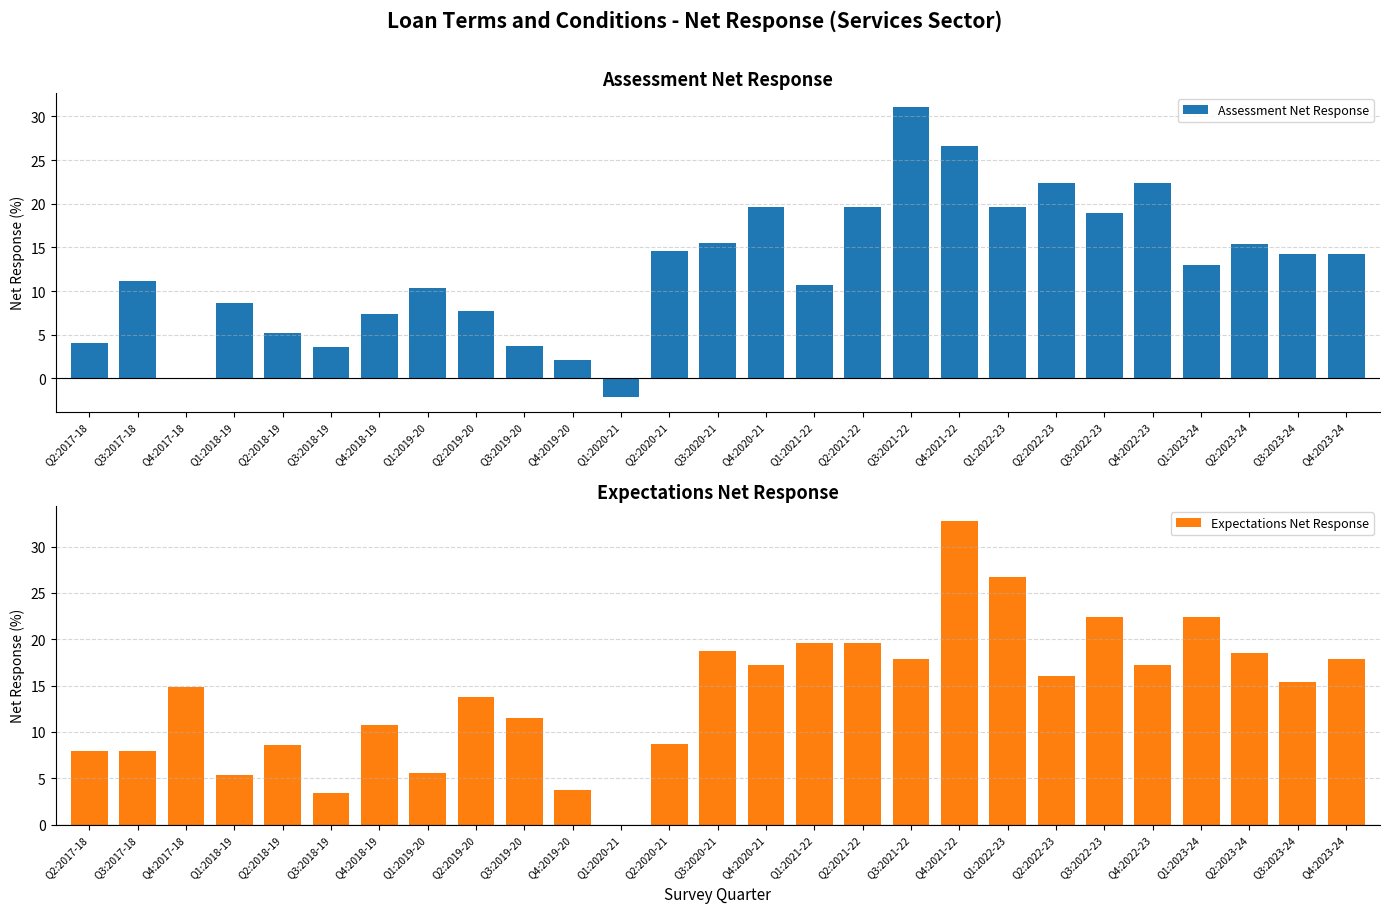

How many values in the Assessment Net Response series exceed 12?

14